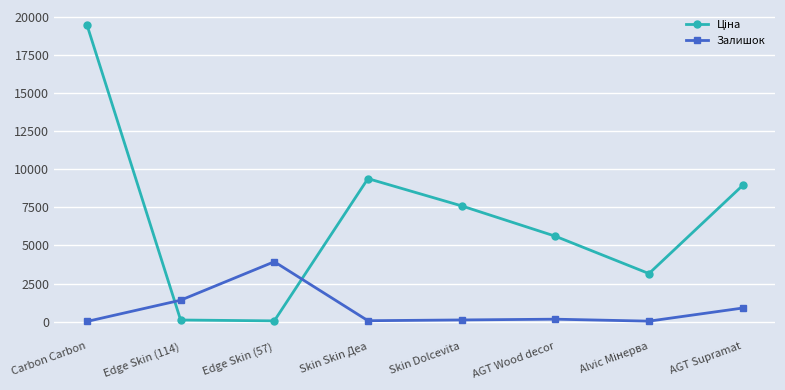

Is it true that Залишок equals 898.0 at AGT Supramat?

True